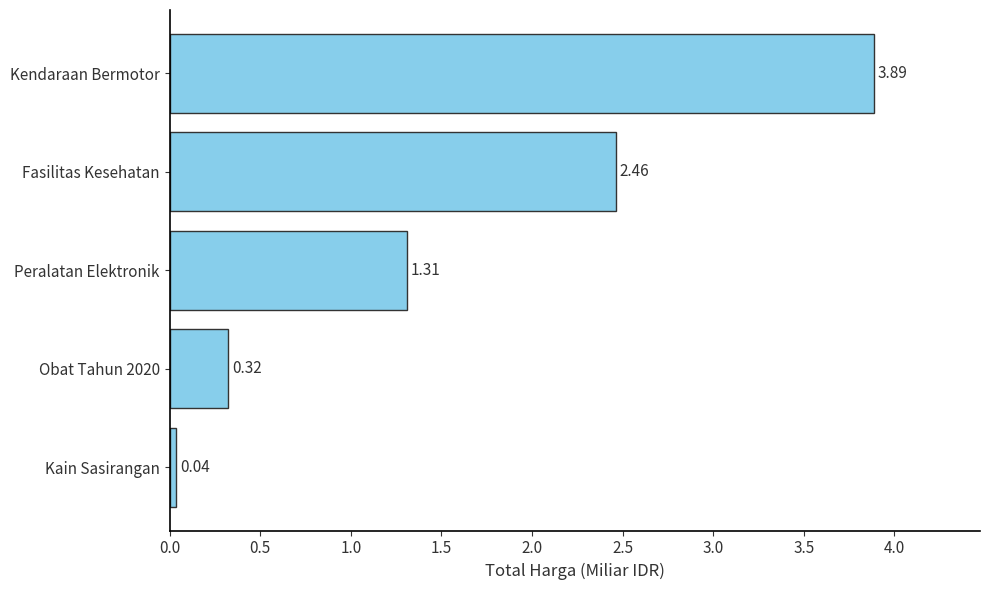

Where is the data nearest to the value 1?

Peralatan Elektronik